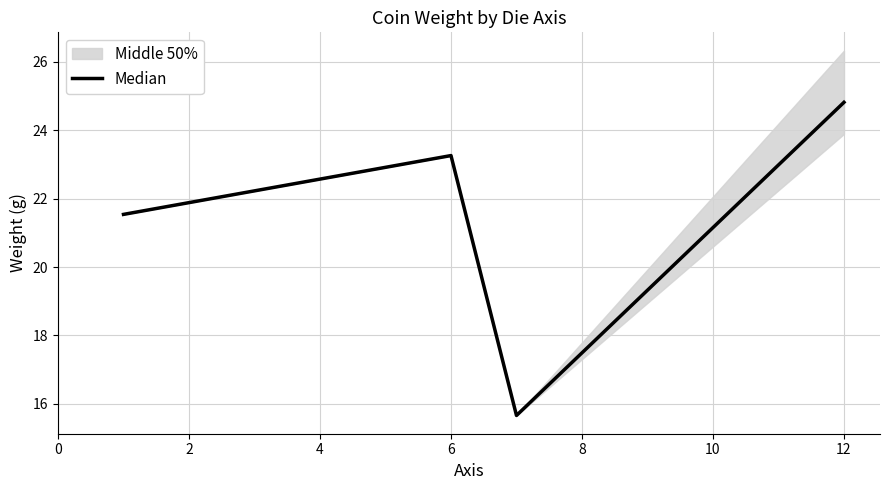

Reading left to right, extract all data points from this chart.

21.5	23.3	15.7	24.8